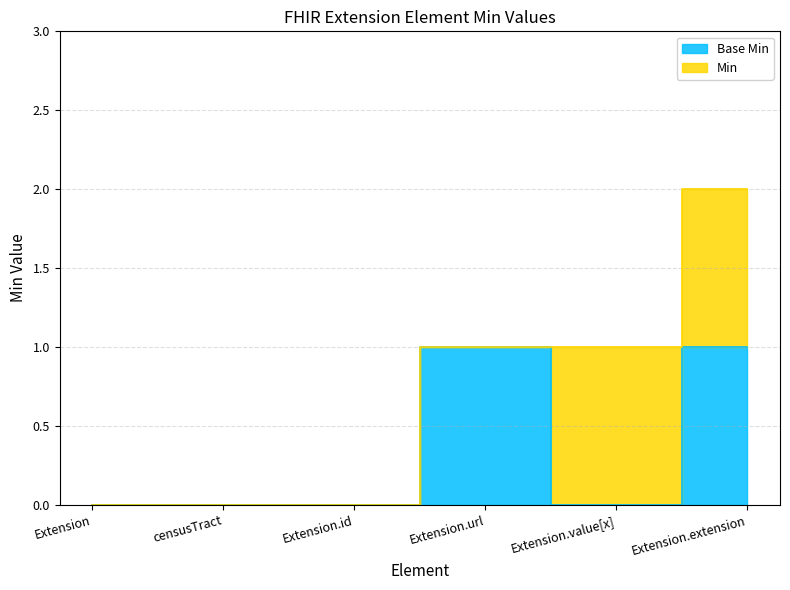

Count the values in the range 0 to 1.

6